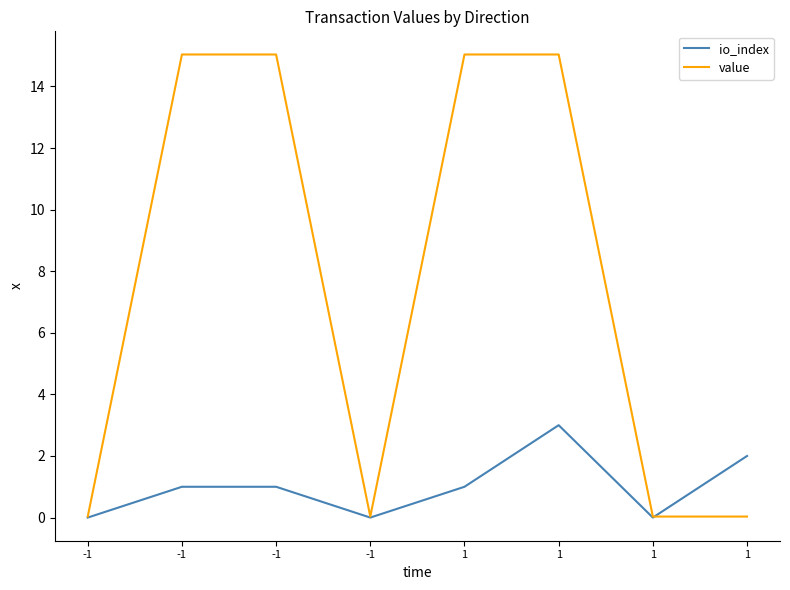

How many lines are shown in the chart?

2